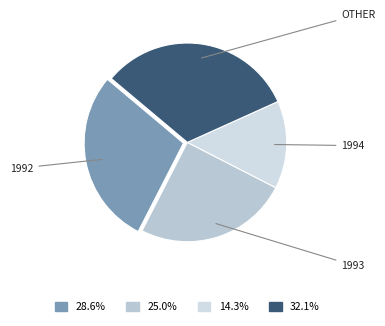

Count the number of slices in the pie.

4